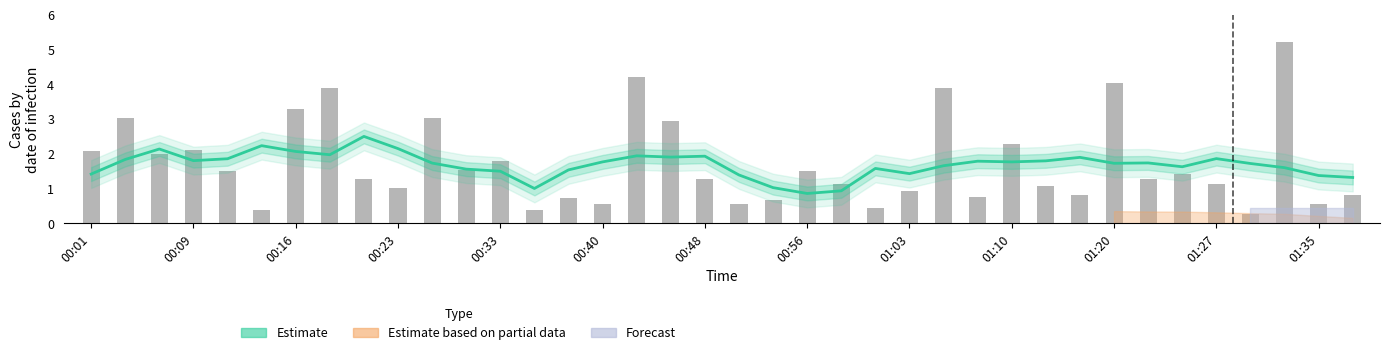

Is it true that SDS_P1 equals 0.7 at 00:09?

False